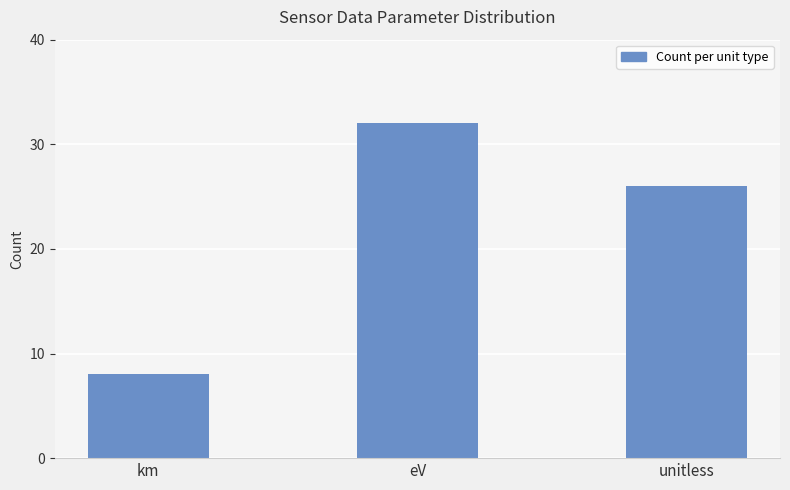

Reading left to right, transcribe all the data shown in this chart.

8	32	26